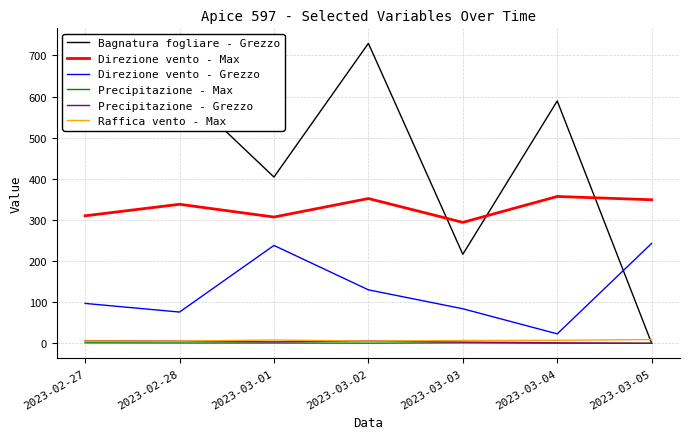

True or false: Direzione vento - Grezzo has a value of 174.3 at 2023-03-02.

False